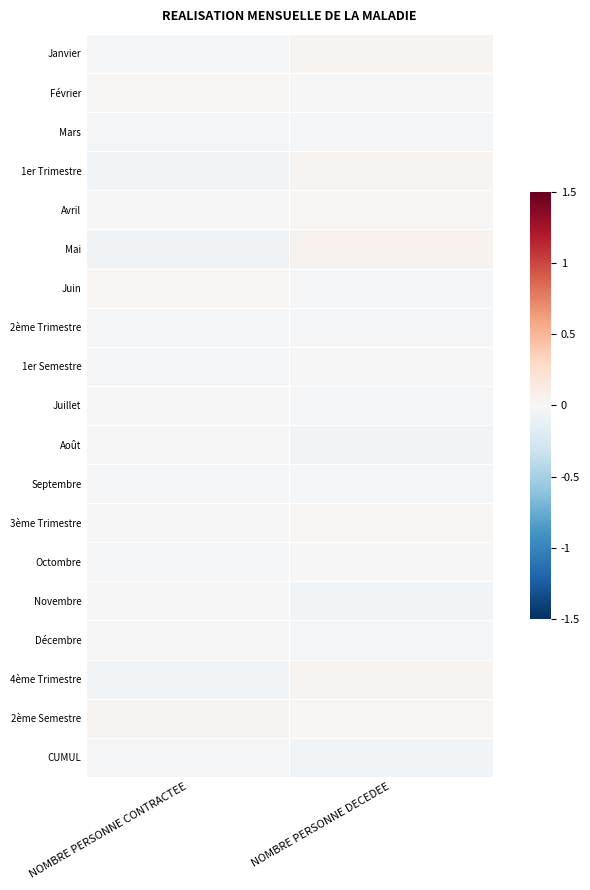

What is the total value across all series at NOMBRE PERSONNE CONTRACTEE?

-0.2